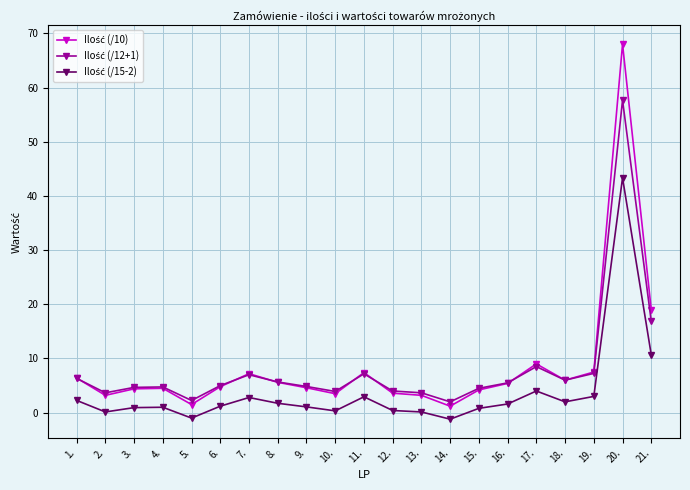

What is the label of the 12th point from the right?

10.